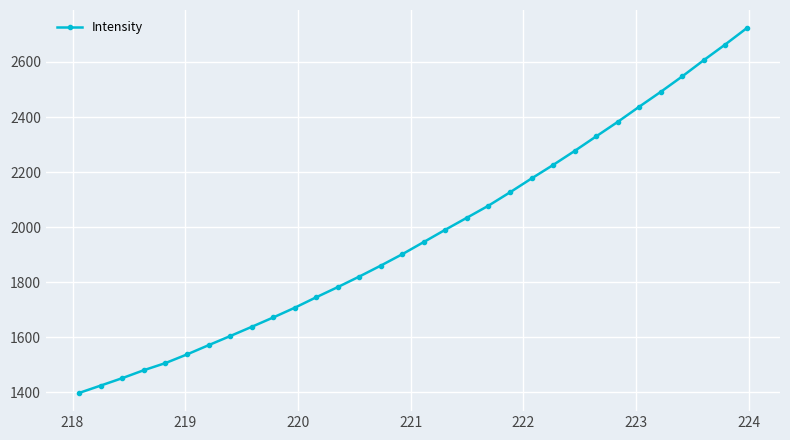

What is the value of the 11th point from the left?

1706.7